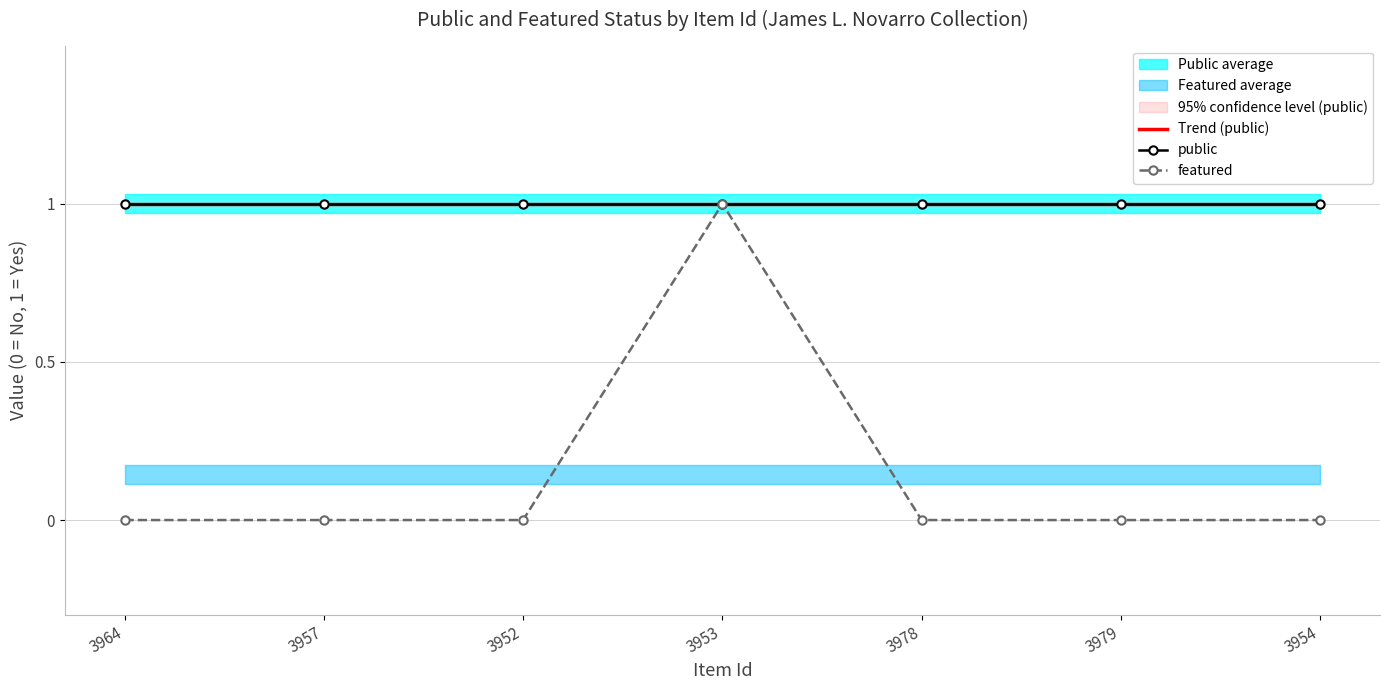

True or false: the data shows 0 at 3957.

False